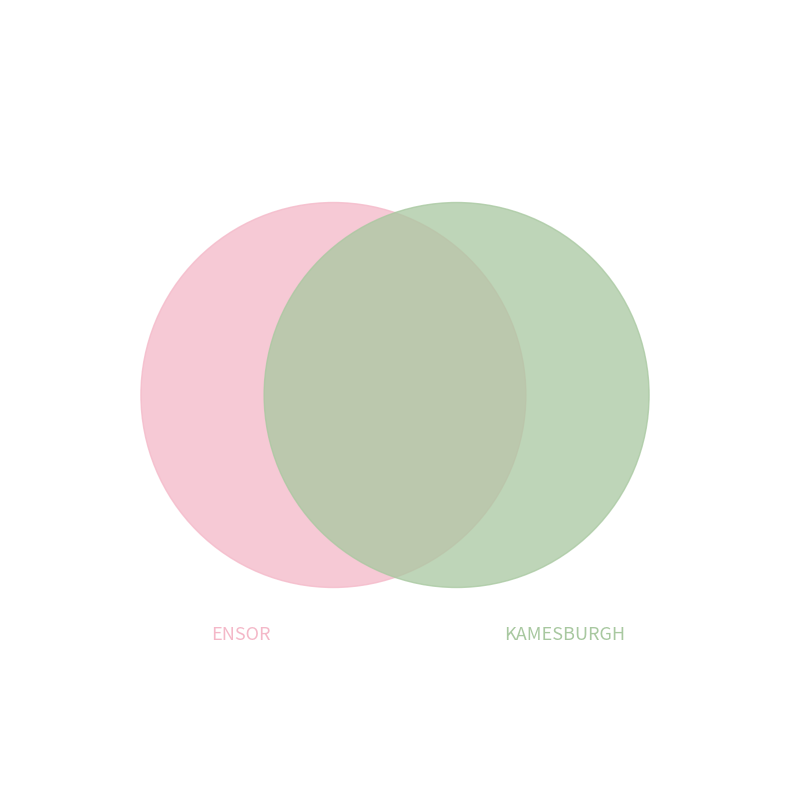

Which category has the biggest portion of the pie?

KAMESBURGH